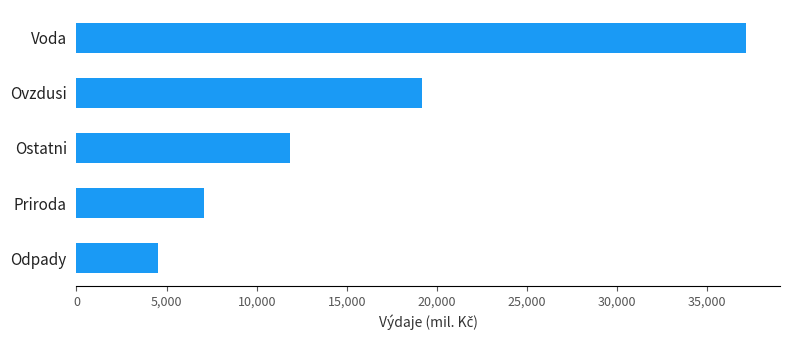

Count the number of data series in this chart.

1